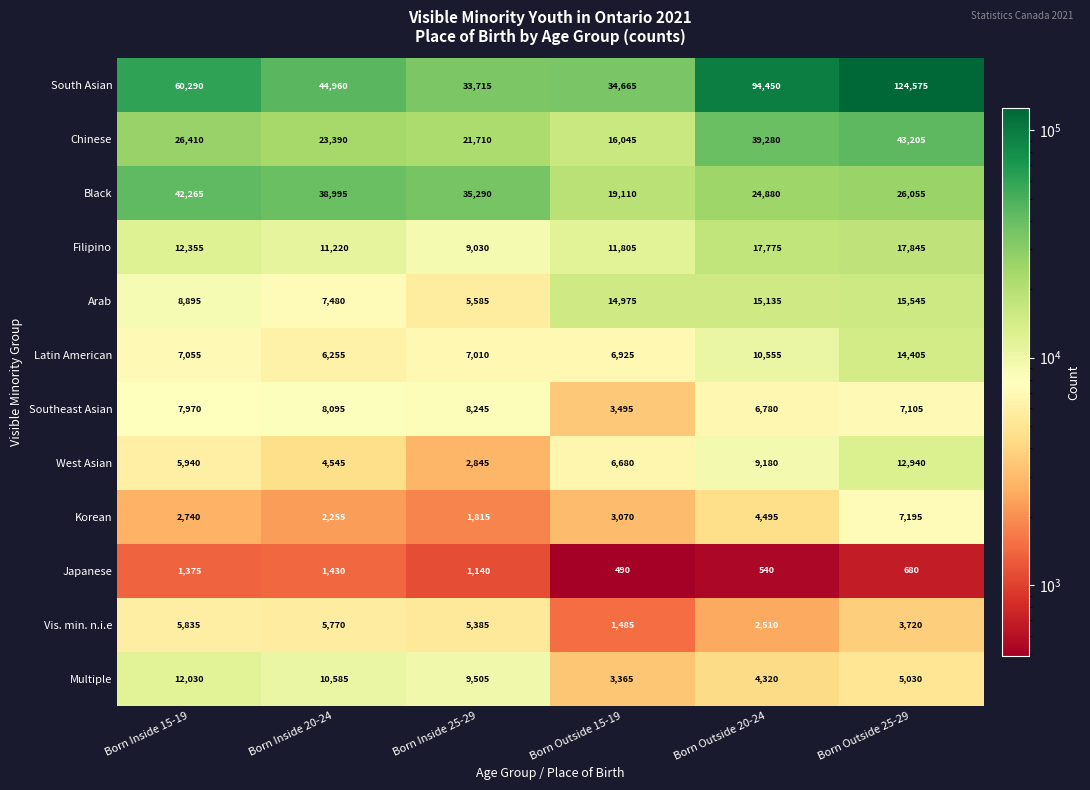

What is the difference between the Japanese values at Born Outside 25-29 and Born Inside 15-19?

695